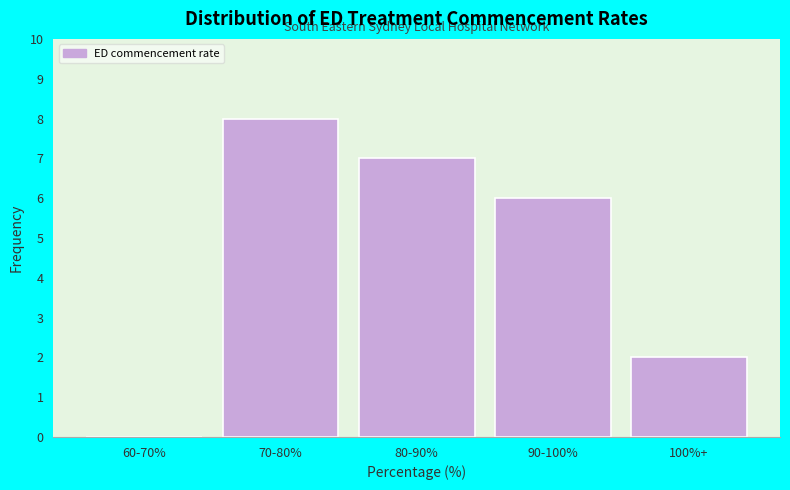

Reading left to right, list all the values displayed in this chart.

60-70%=0	70-80%=8	80-90%=7	90-100%=6	100%+=2